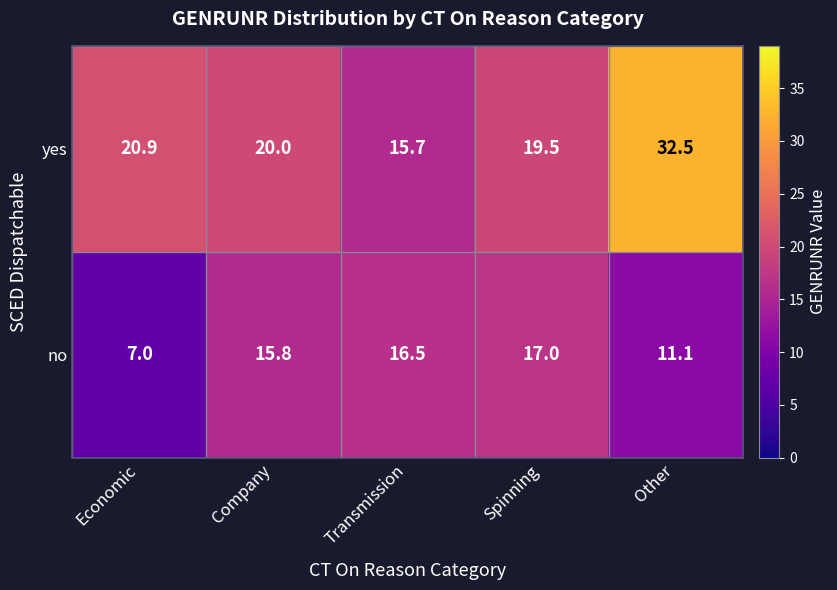

At which category does the chart reach its peak across all series?

Other